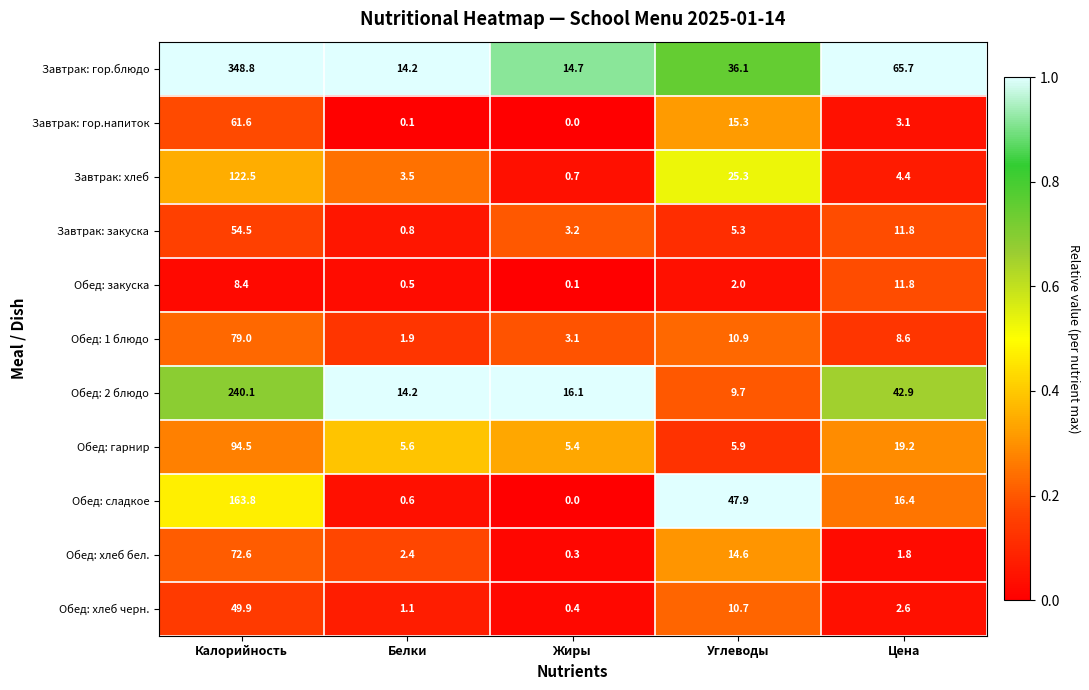

What is the spread (max minus min) of values at Цена?

63.9